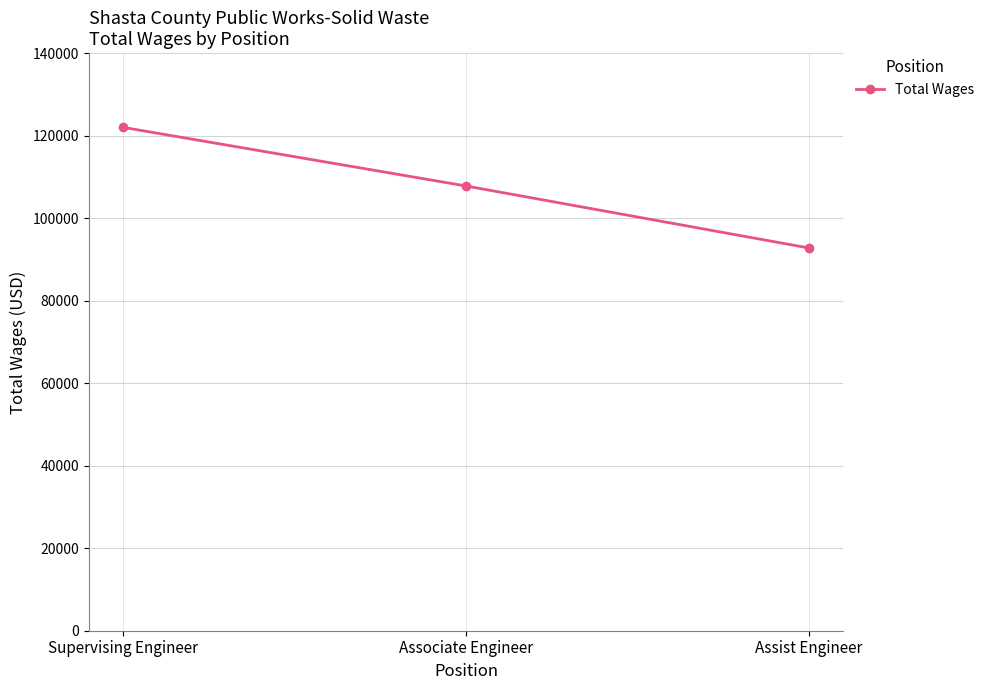

Rank the categories by value from highest to lowest.

Supervising Engineer, Associate Engineer, Assist Engineer